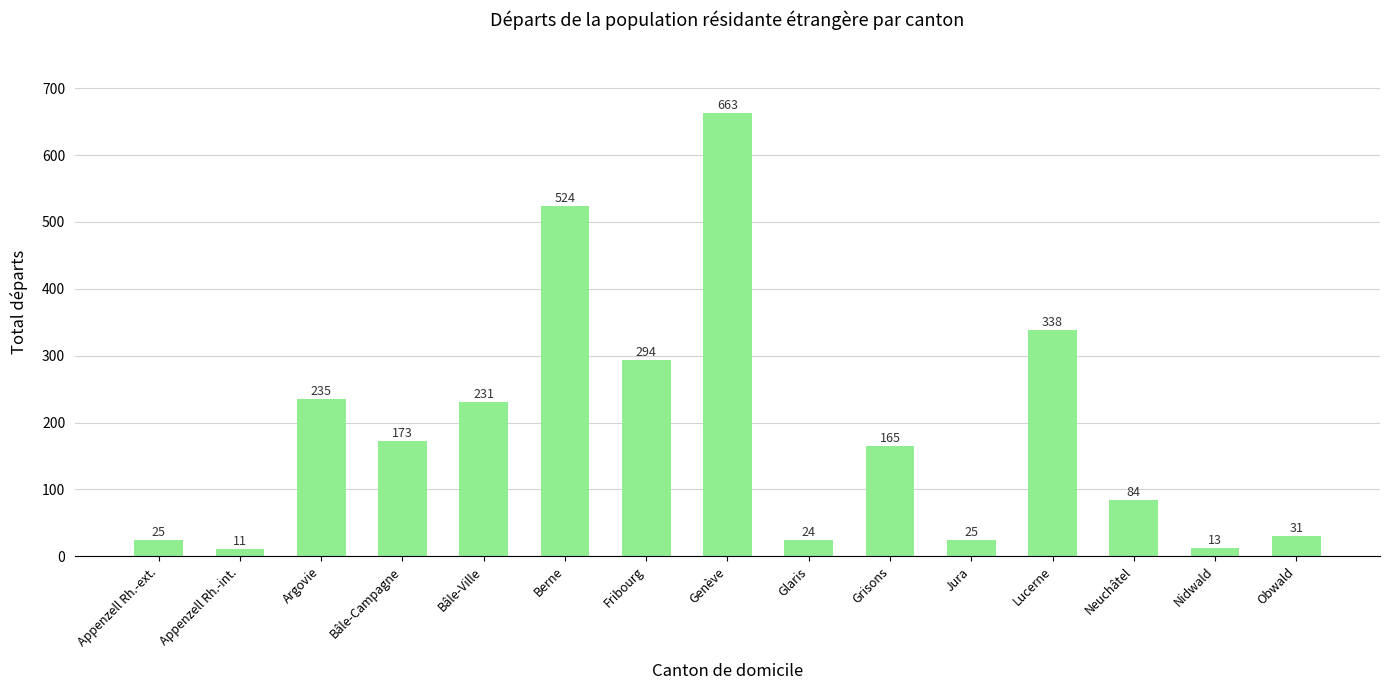

Which category has the highest value across all series?

Genève